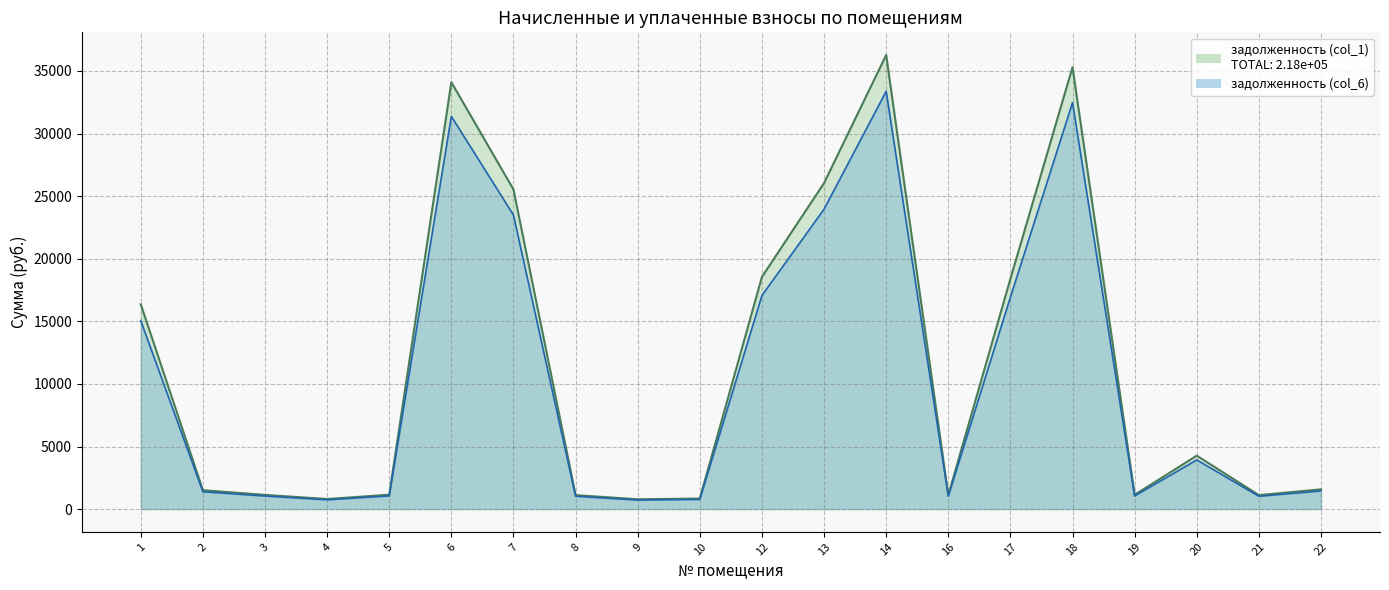

Which series has the largest total across all categories?

задолженность (col_1)